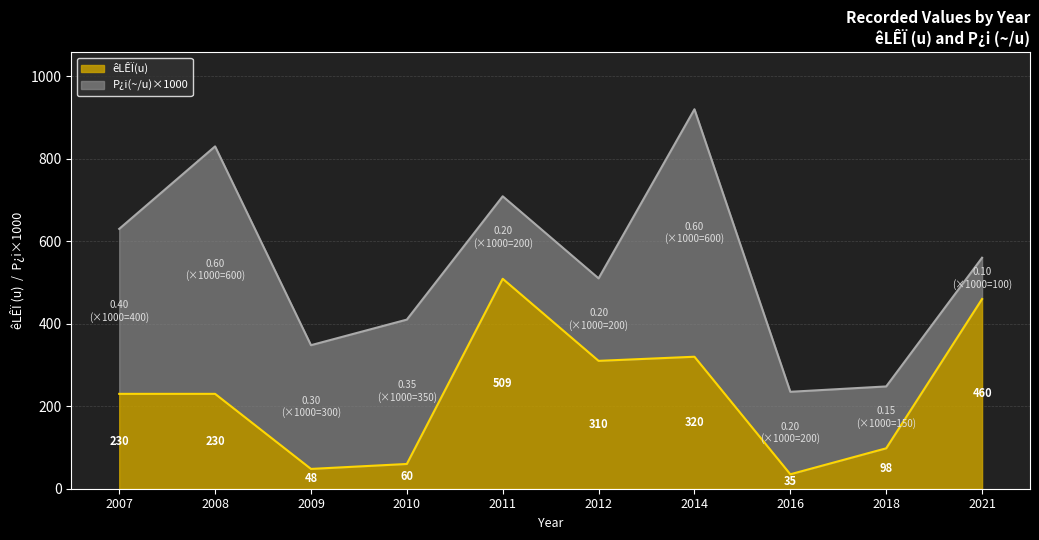

Rank the categories by value from lowest to highest.

2016, 2009, 2010, 2018, 2007, 2008, 2012, 2014, 2021, 2011